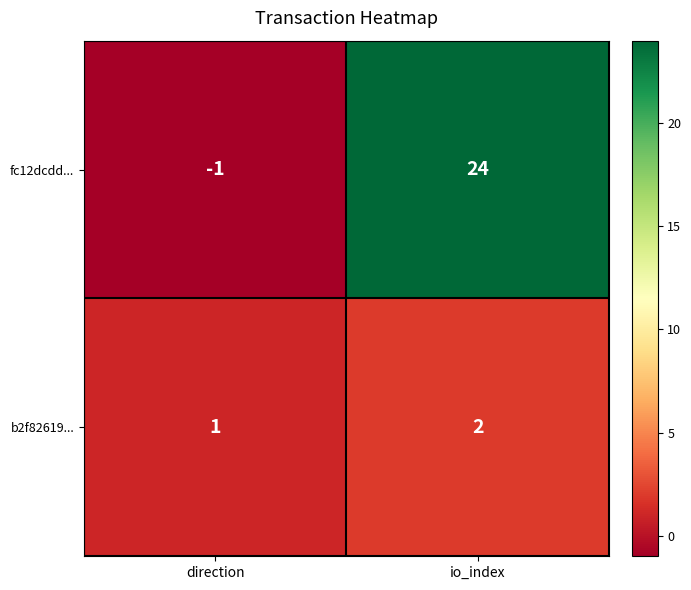

What is the sum of all fc12dcdd... values?

23